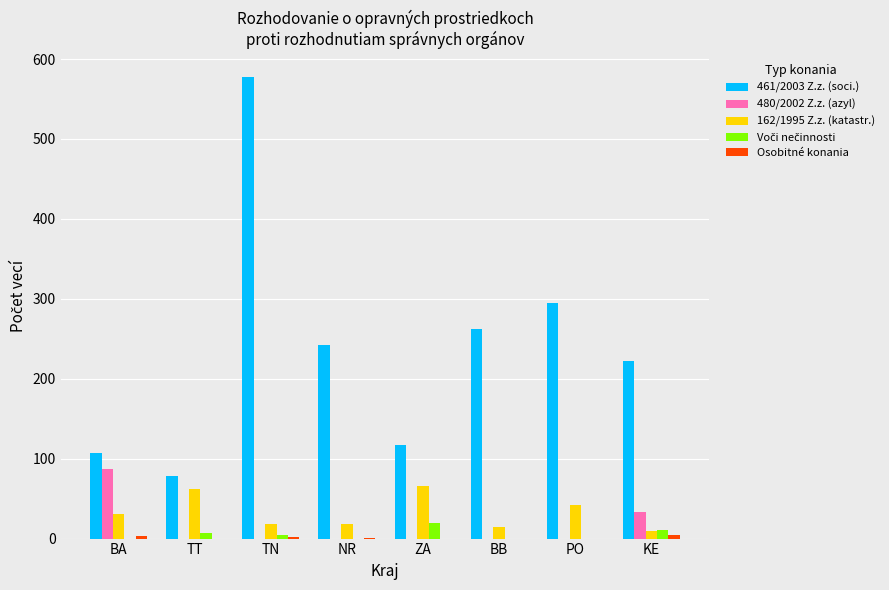

Are the bars grouped side by side (vs. stacked)?

Yes